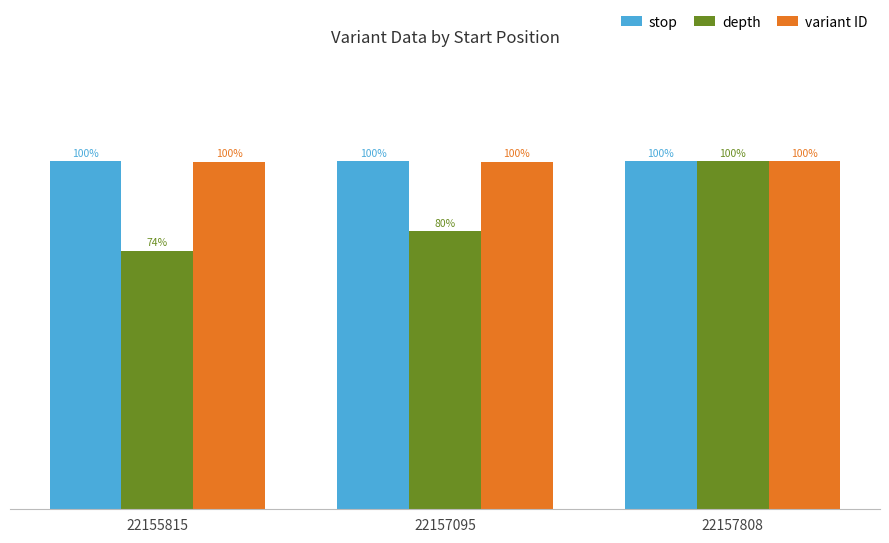

Is the value of variant ID at 22157095 greater than the value of depth at 22157095?

Yes